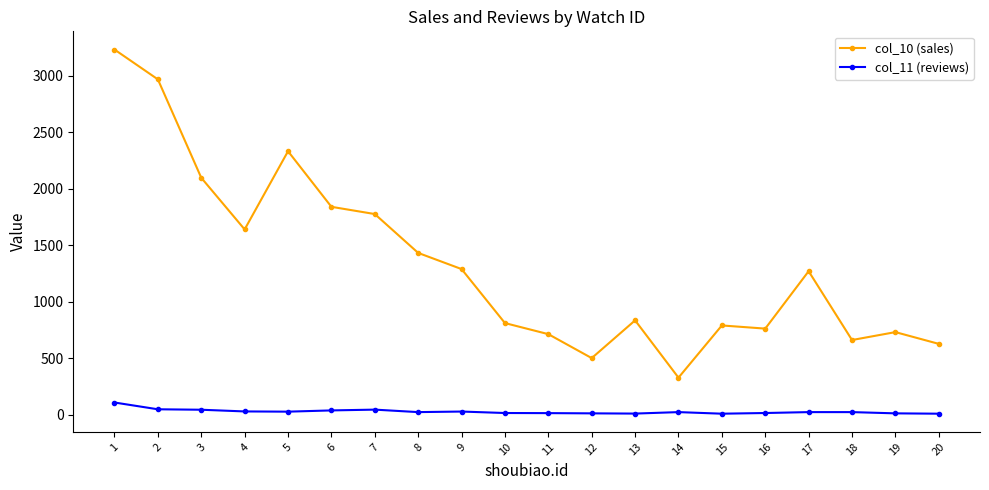

What is the sum of the col_11 (reviews) values at 6 and 13?

48